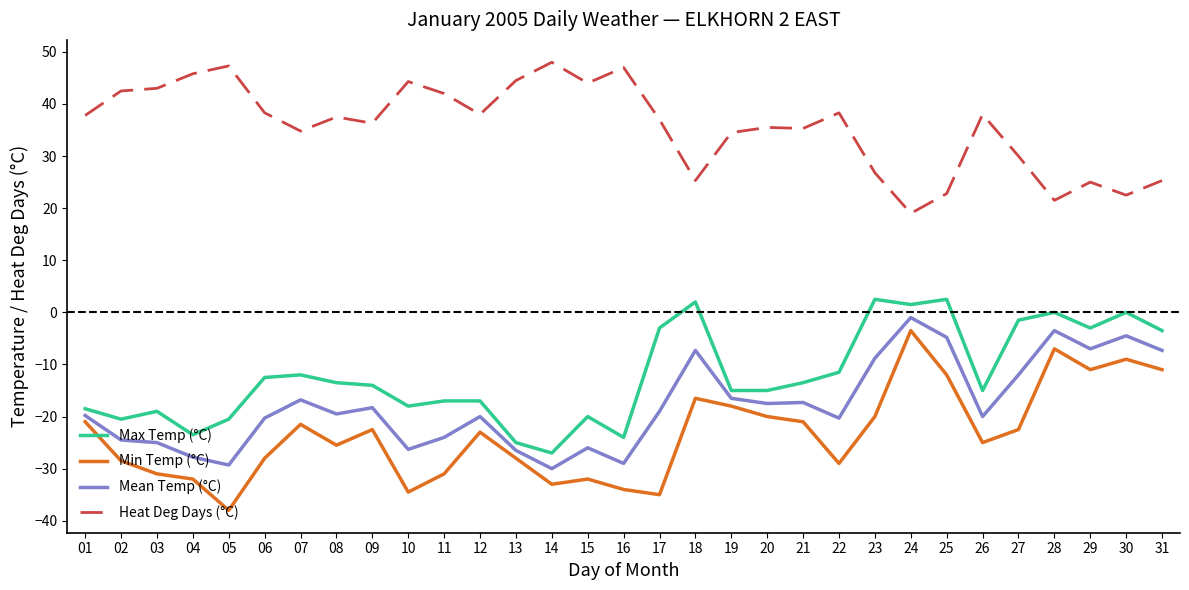

Does the chart display data point markers on the line(s)?

No